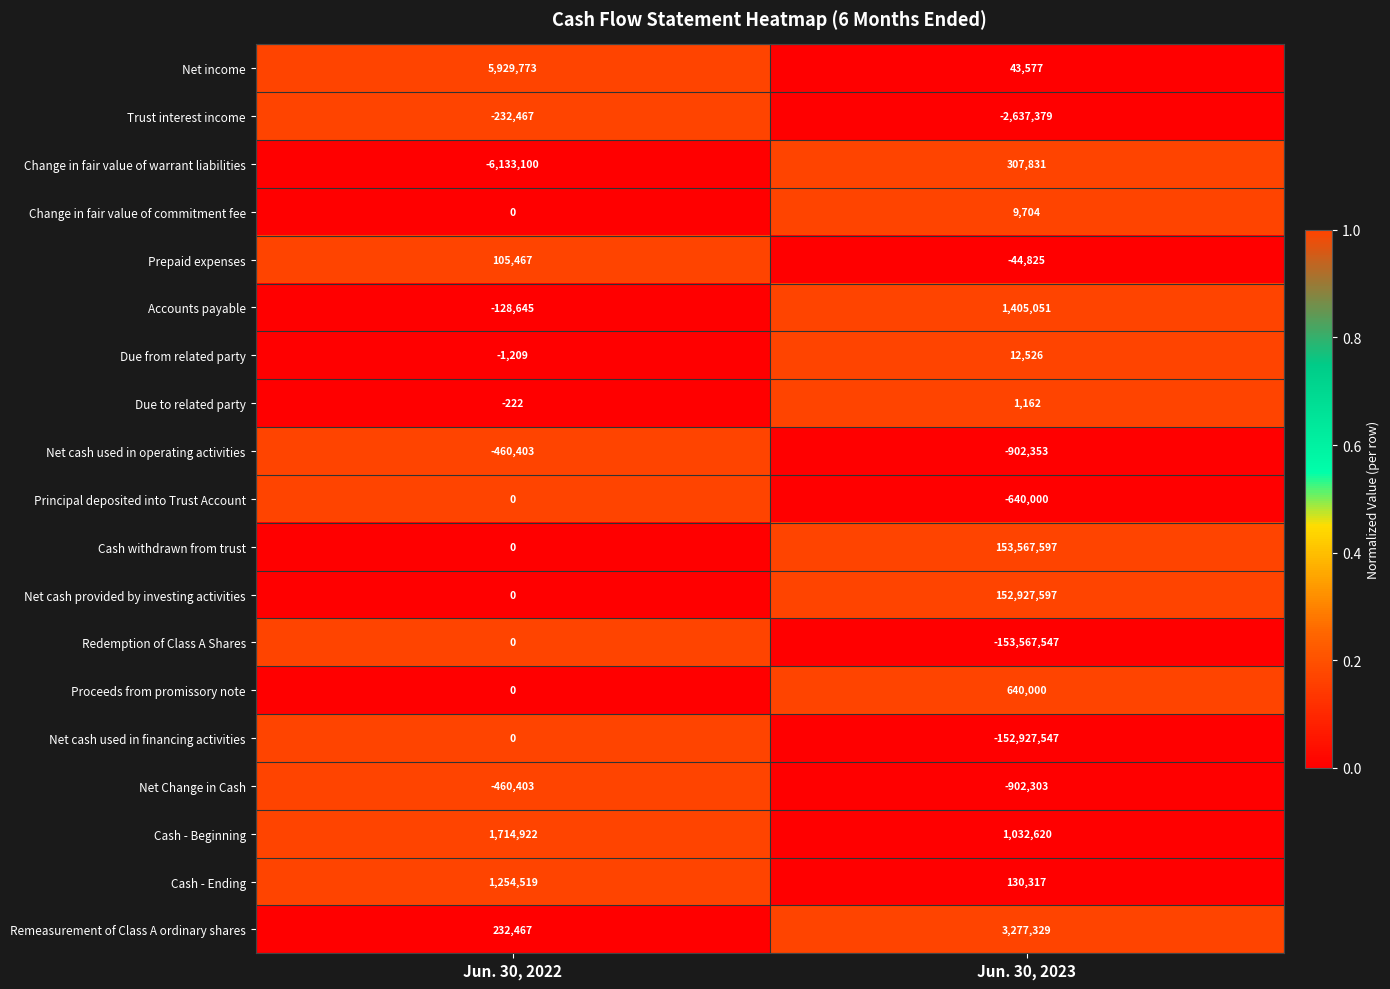

Which series changed the most between Jun. 30, 2022 and Jun. 30, 2023?

Cash withdrawn from trust